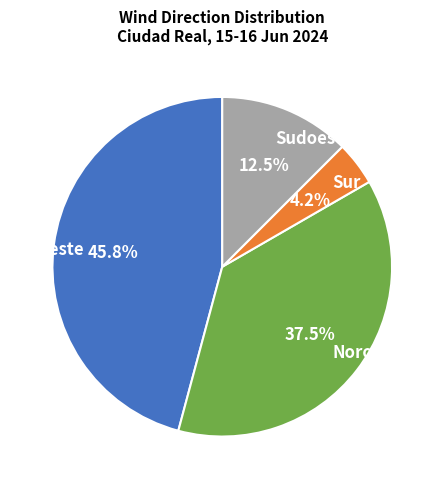

How many slices are in this pie chart?

4